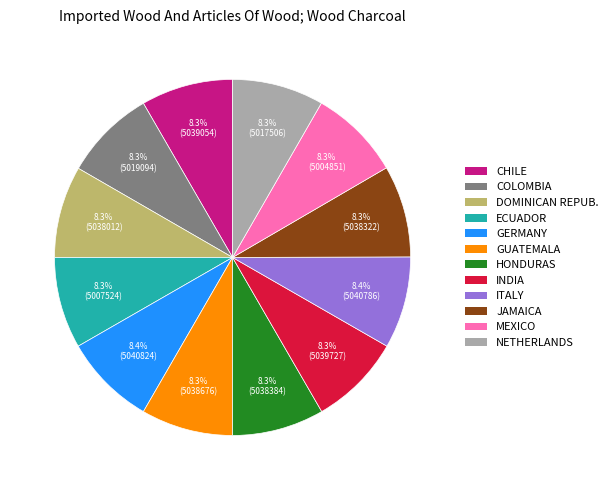

What is the ratio of the value at COLOMBIA to the value at INDIA?

1.0